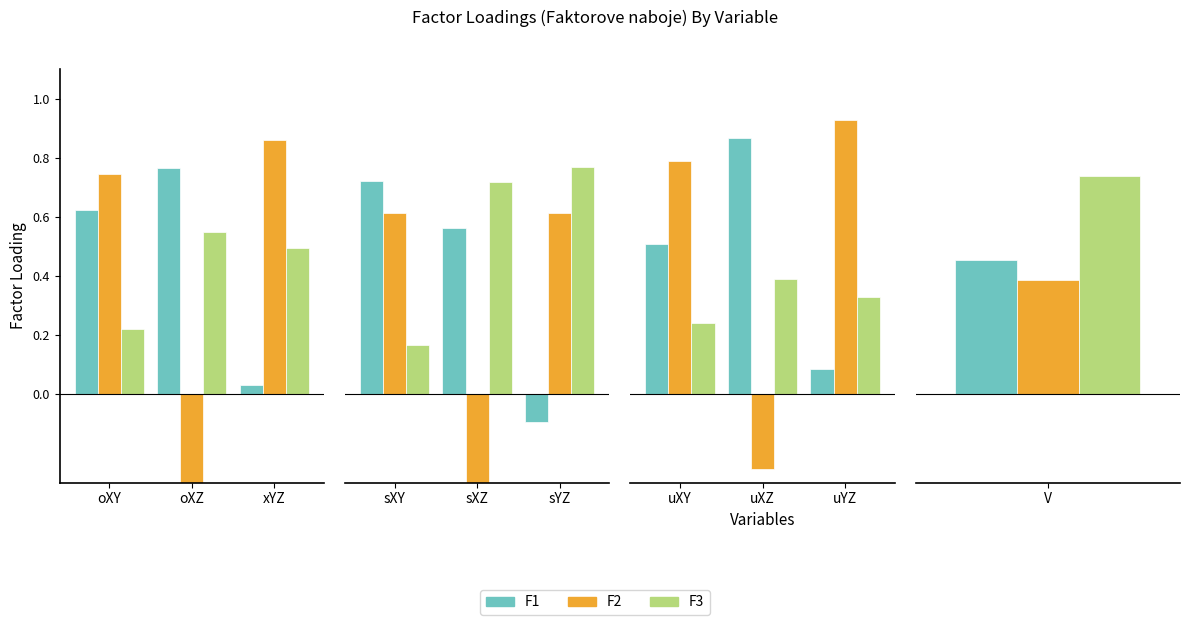

What is the minimum value for F3?

0.2